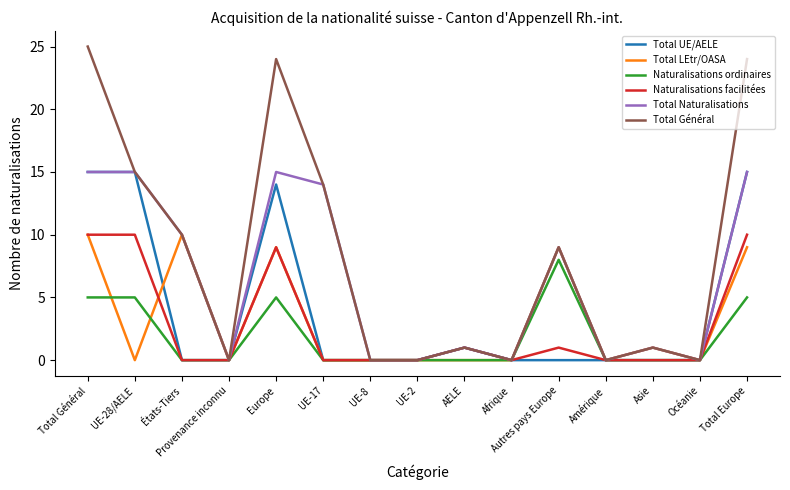

Does the chart have visible grid lines?

No